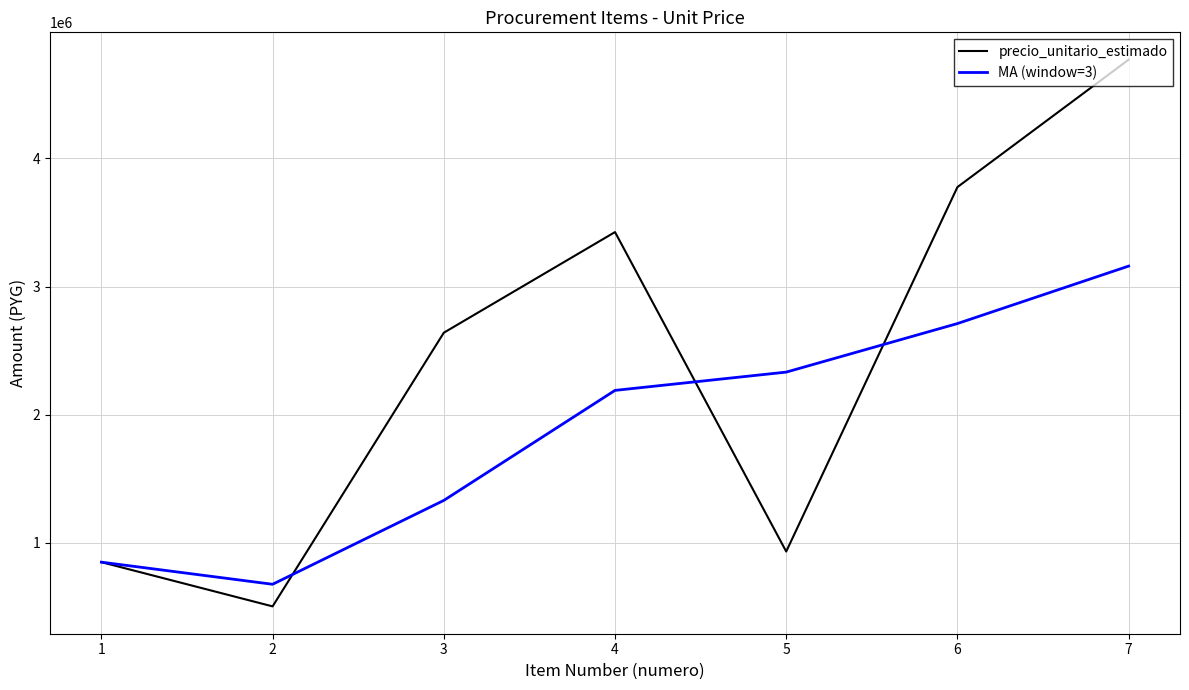

Rank the series by their average value, from highest to lowest.

precio_unitario_estimado, MA (window=3)